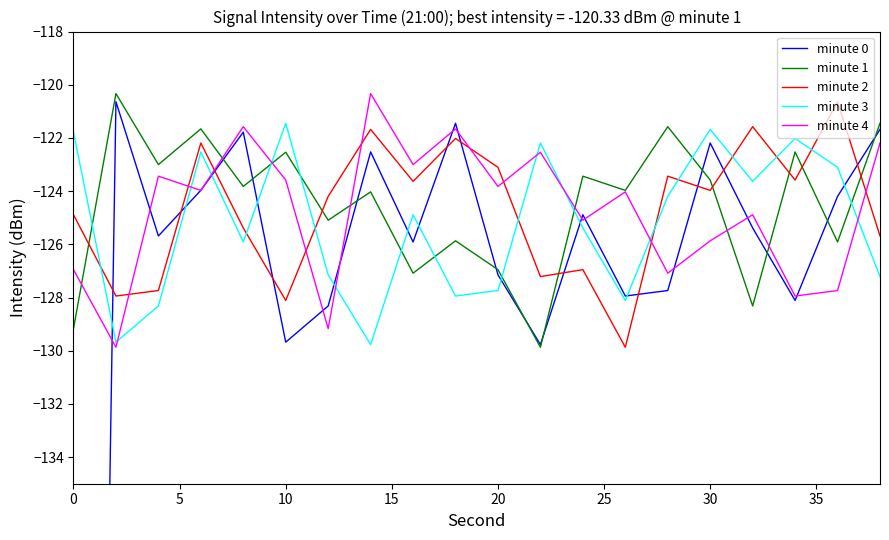

Which series has the widest spread of values?

minute 0